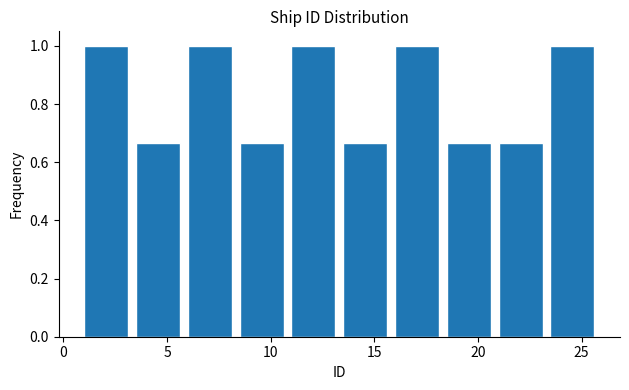

Reading left to right, transcribe this chart: for each bar, give the range it covers on the x-axis and its height. The values are not printed on the chart, so give them approximately, as read against the axis.

1.0 to 3.5: 1.00
3.5 to 6.0: 0.66
6.0 to 8.5: 1.00
8.5 to 11.0: 0.66
11.0 to 13.5: 1.00
13.5 to 16.0: 0.66
16.0 to 18.5: 1.00
18.5 to 21.0: 0.66
21.0 to 23.5: 0.66
23.5 to 26.0: 1.00